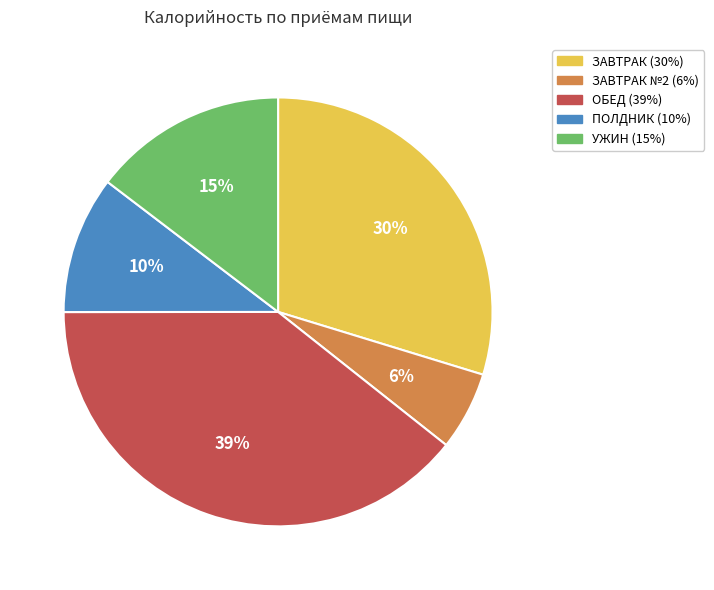

To the nearest percent, what is the difference between the largest and smallest slice percentages?

33%